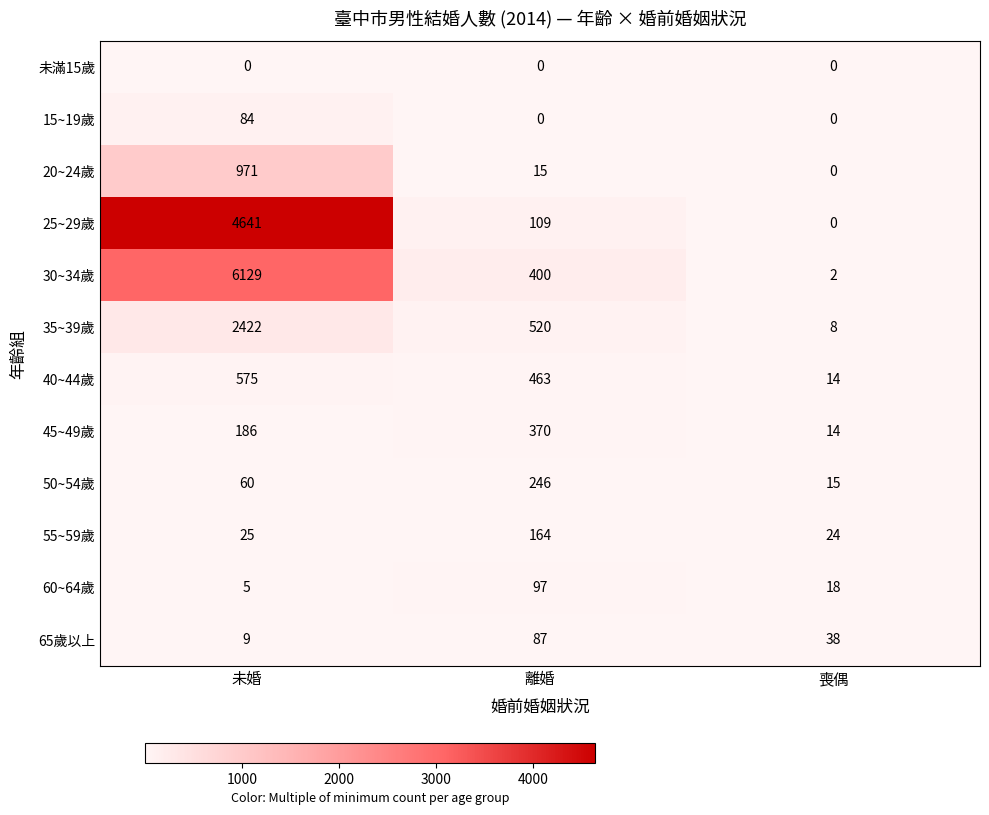

What is the sum of the 20~24歲 values at 喪偶 and 離婚?

15